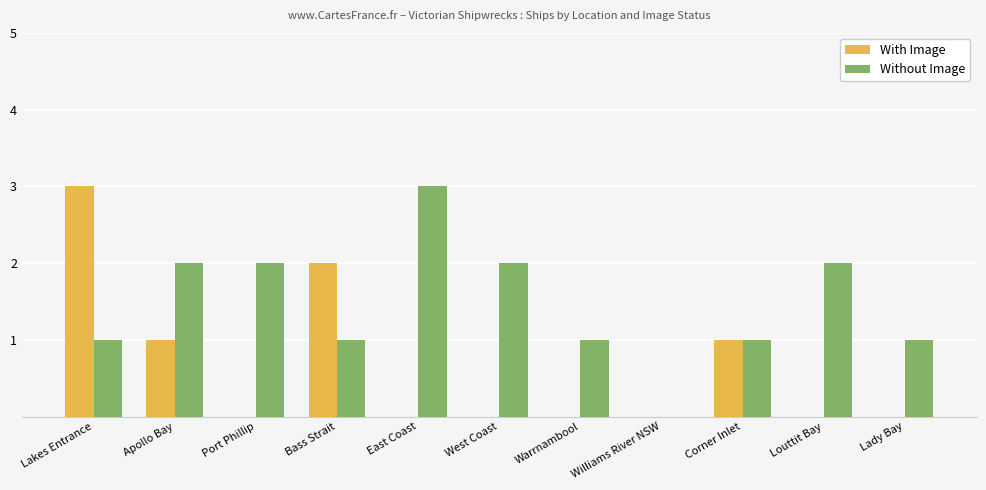

Count the number of categories in the chart.

11